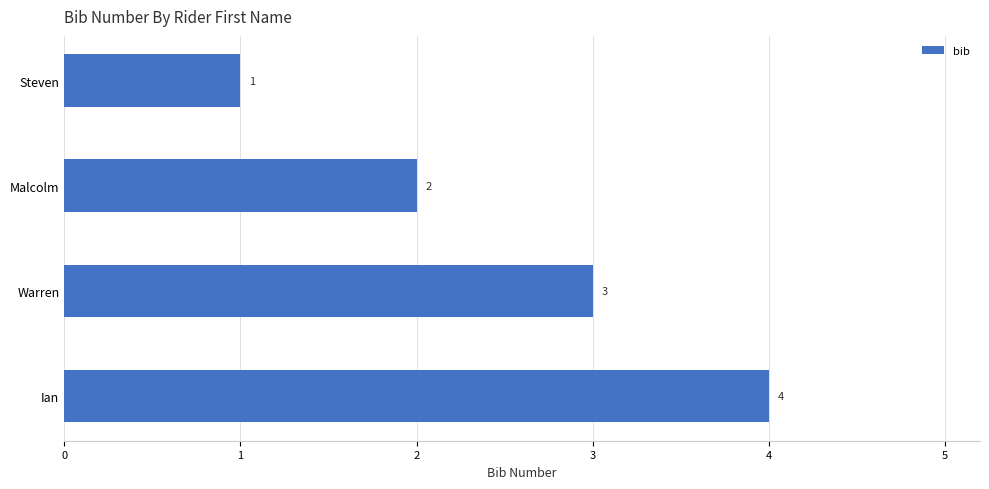

Rank the categories by value from lowest to highest.

Steven, Malcolm, Warren, Ian